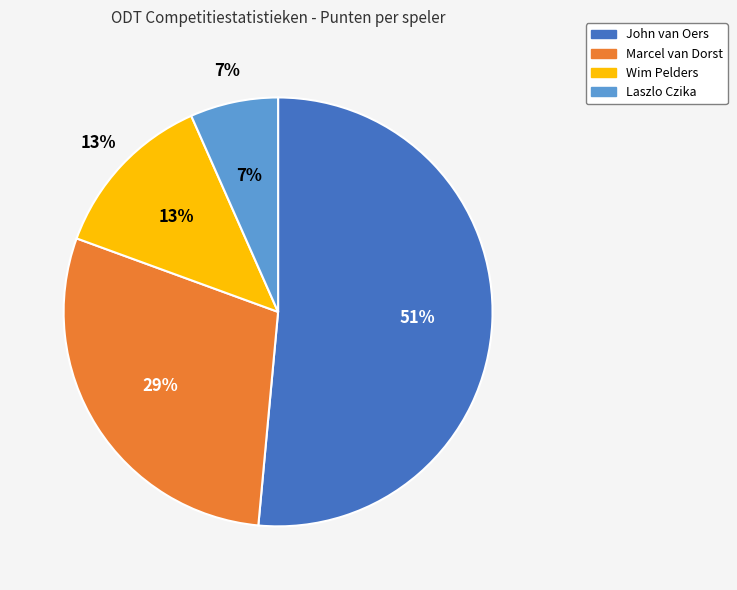

Which slice is the smallest?

Laszlo Czika